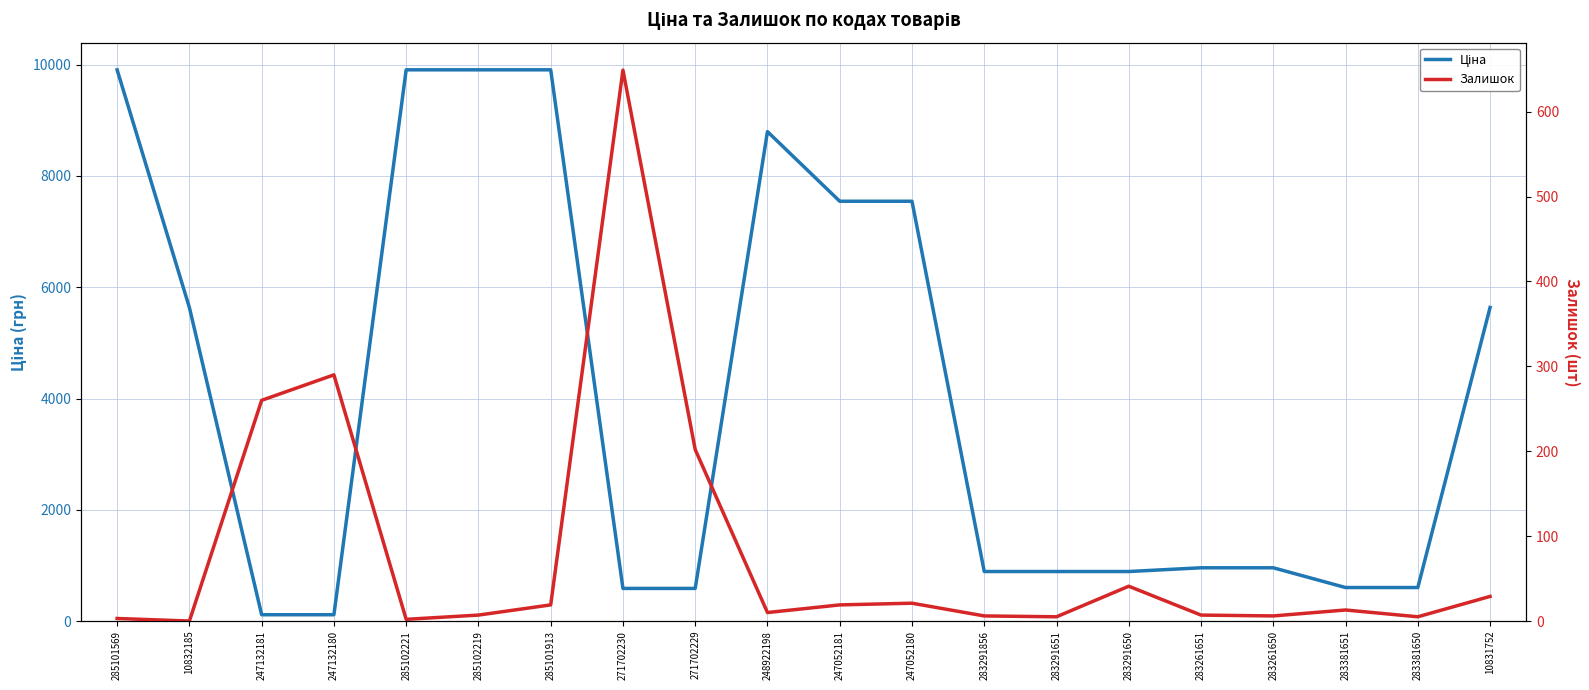

Is it true that Ціна equals 602.1 at 283381651?

True